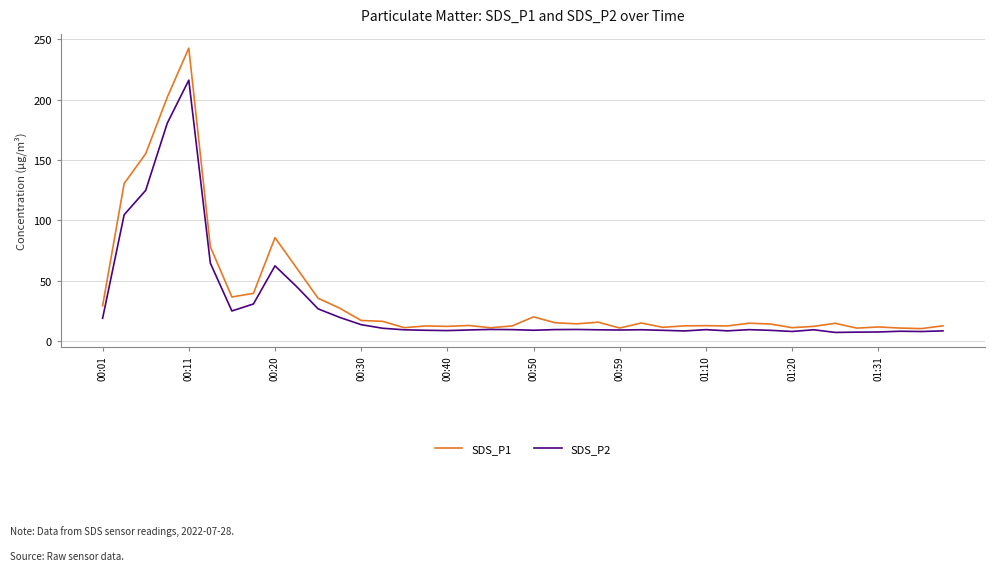

Which series has the largest range (max minus min)?

SDS_P1